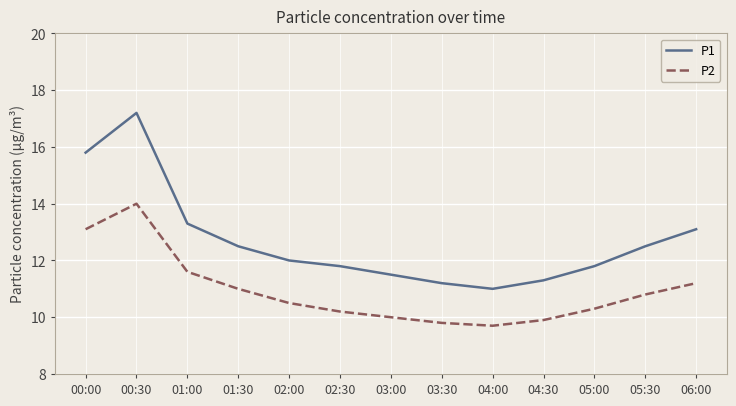

Where is the first local minimum for P1?

04:00